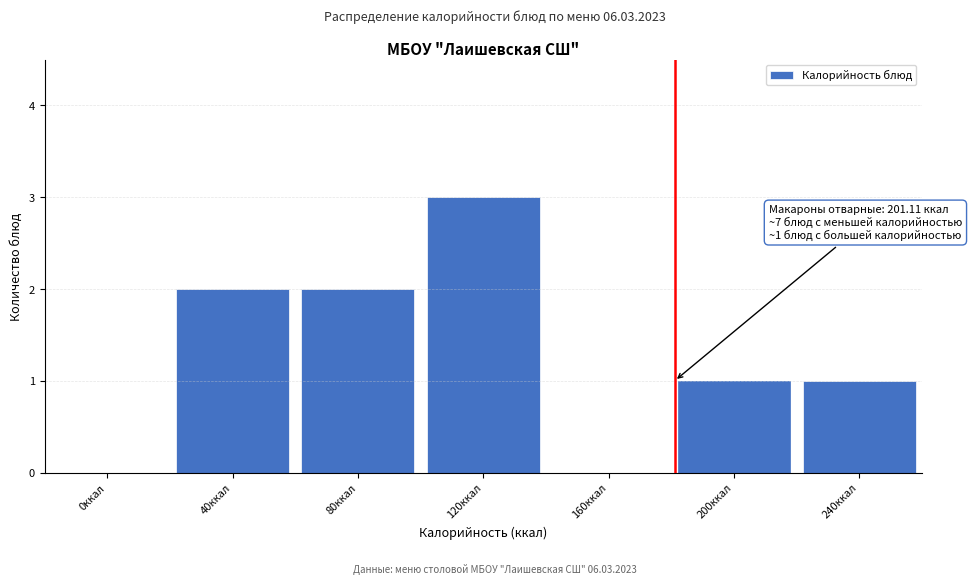

Reading right to left, extract all data points from this chart.

240ккал=1	200ккал=1	160ккал=0	120ккал=3	80ккал=2	40ккал=2	0ккал=0